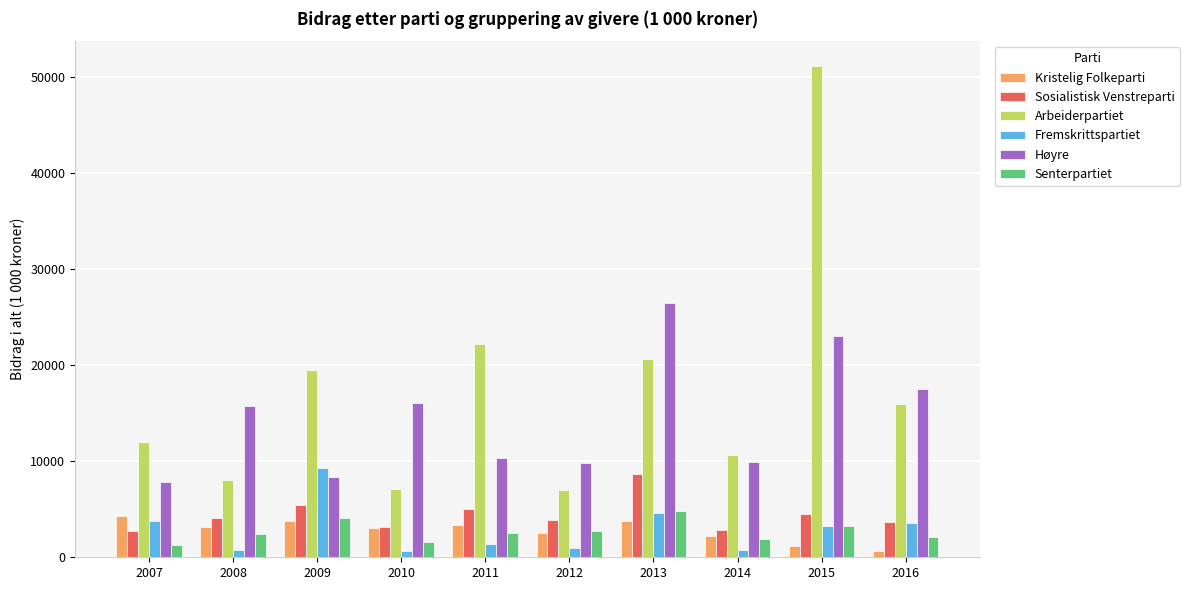

What is the difference between the Høyre values at 2011 and 2010?

5731